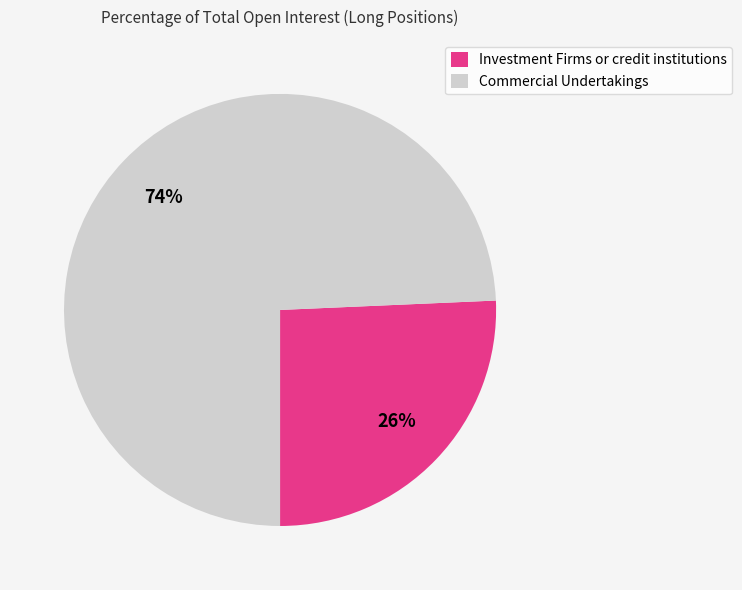

Between Investment Firms or credit institutions and Commercial Undertakings, which is larger?

Commercial Undertakings